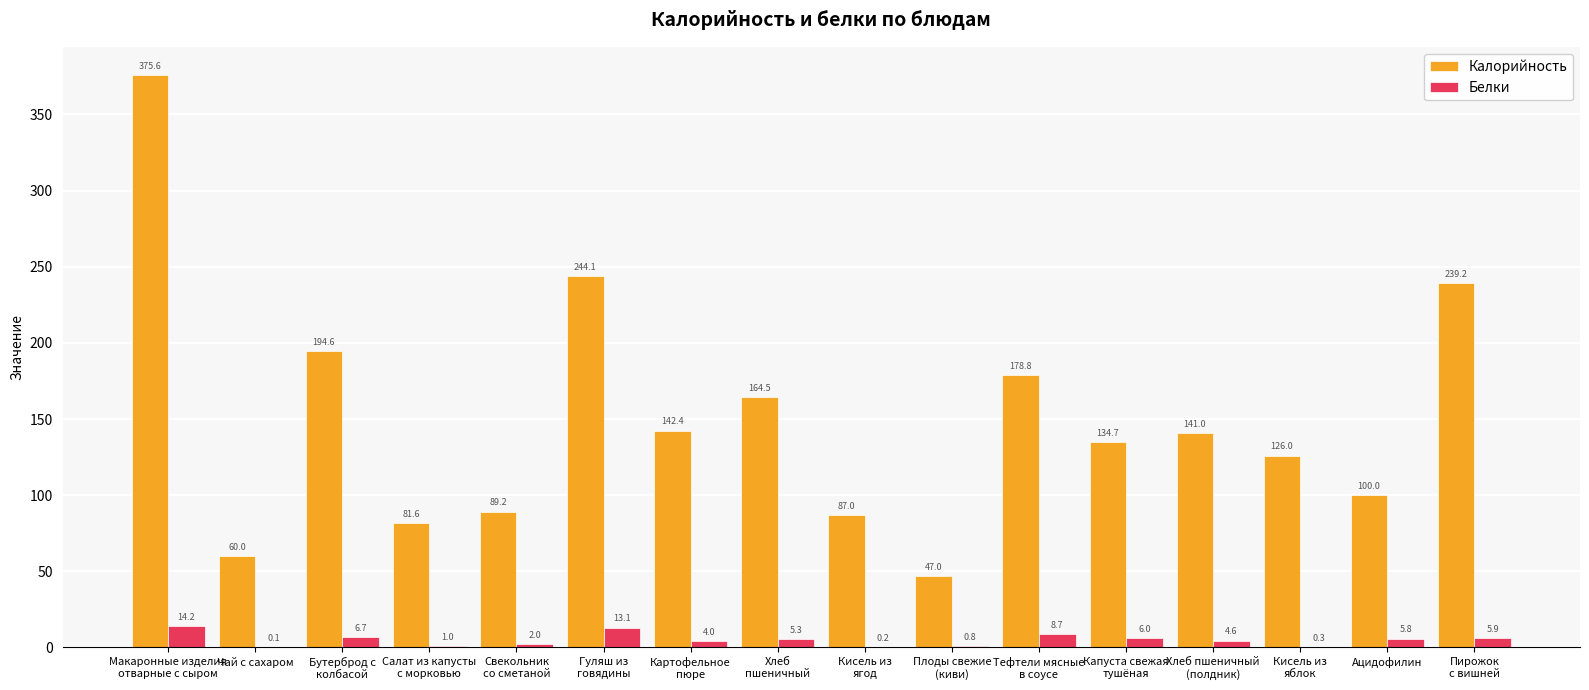

The value of Белки at Чай с сахаром is 0.1. True or false?

True